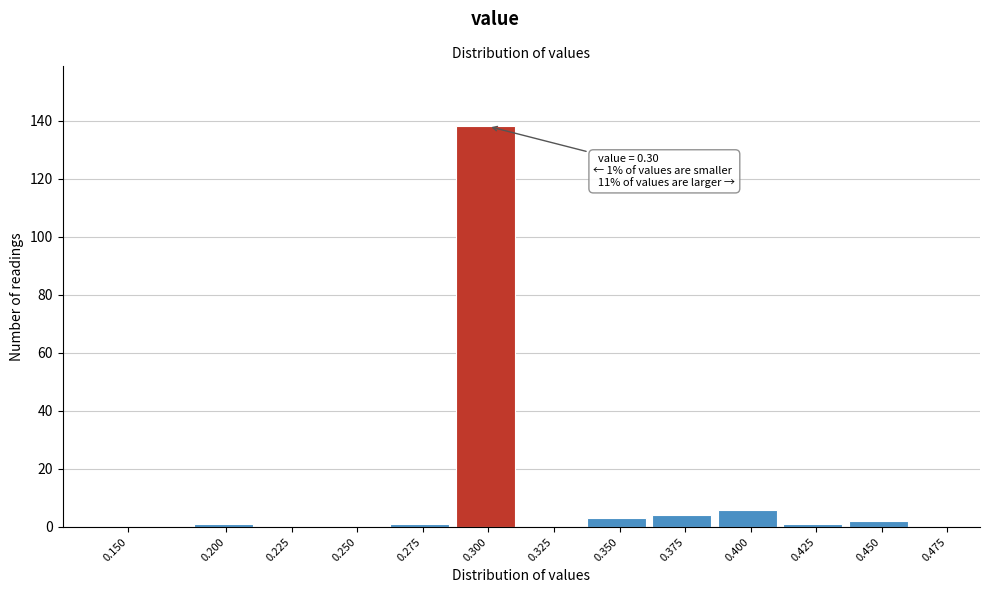

Reading left to right, extract all data points from this chart.

0.150=0	0.200=1	0.225=0	0.250=0	0.275=1	0.300=138	0.325=0	0.350=3	0.375=4	0.400=6	0.425=1	0.450=2	0.475=0